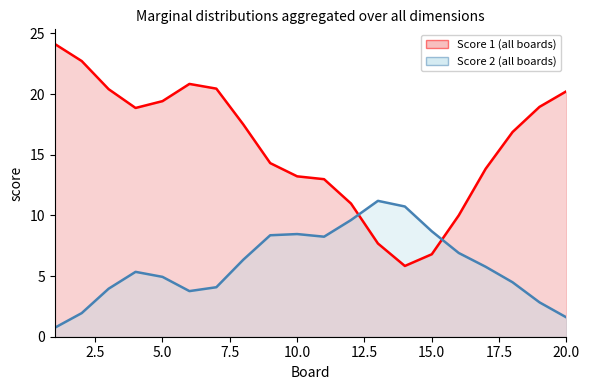

The Score 2 series shows 1.1 at 20.0. True or false?

False